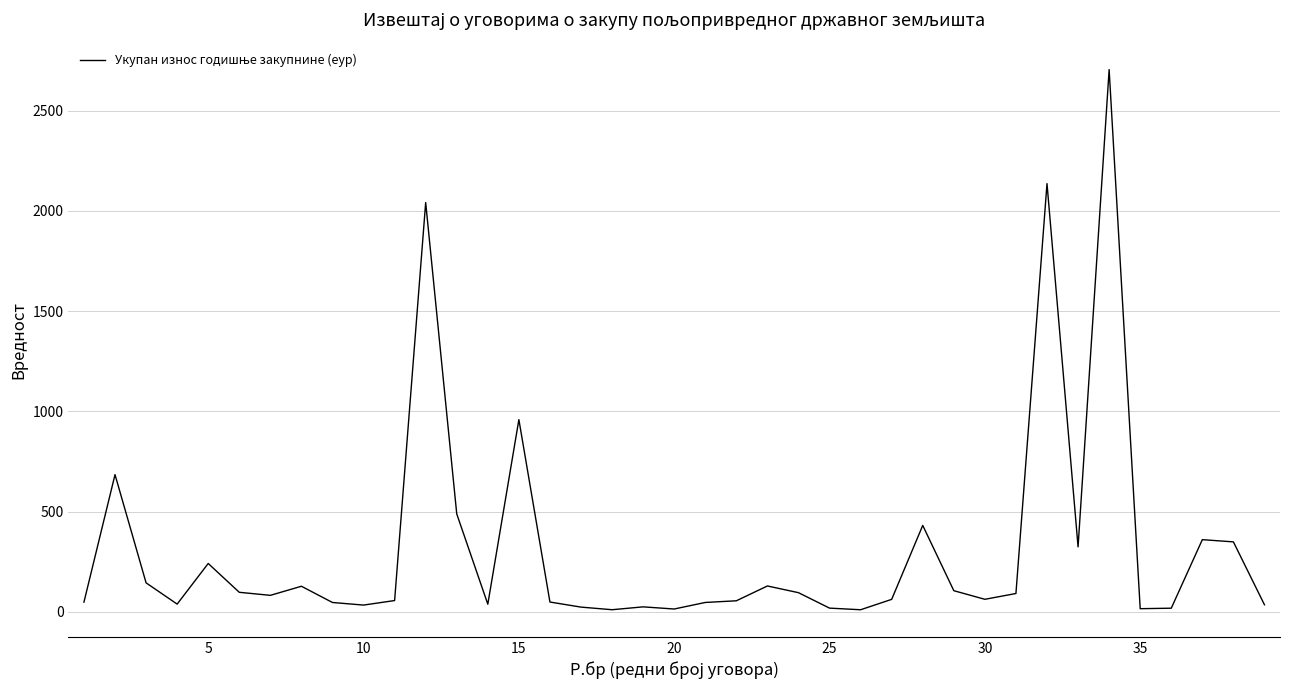

How many lines are shown in the chart?

1